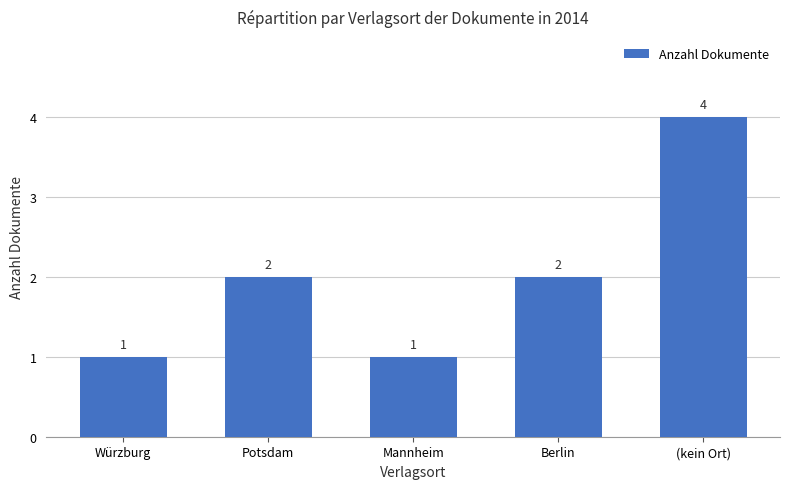

What is the difference between the maximum and minimum values?

3